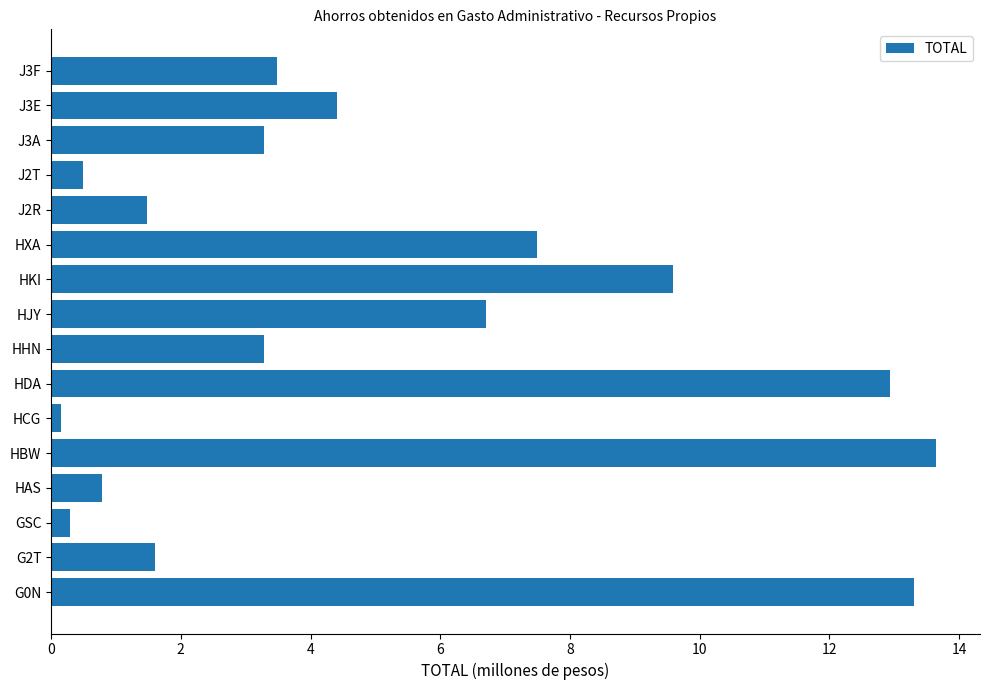

What is the ratio of the value at G0N to the value at HJY?

2.0